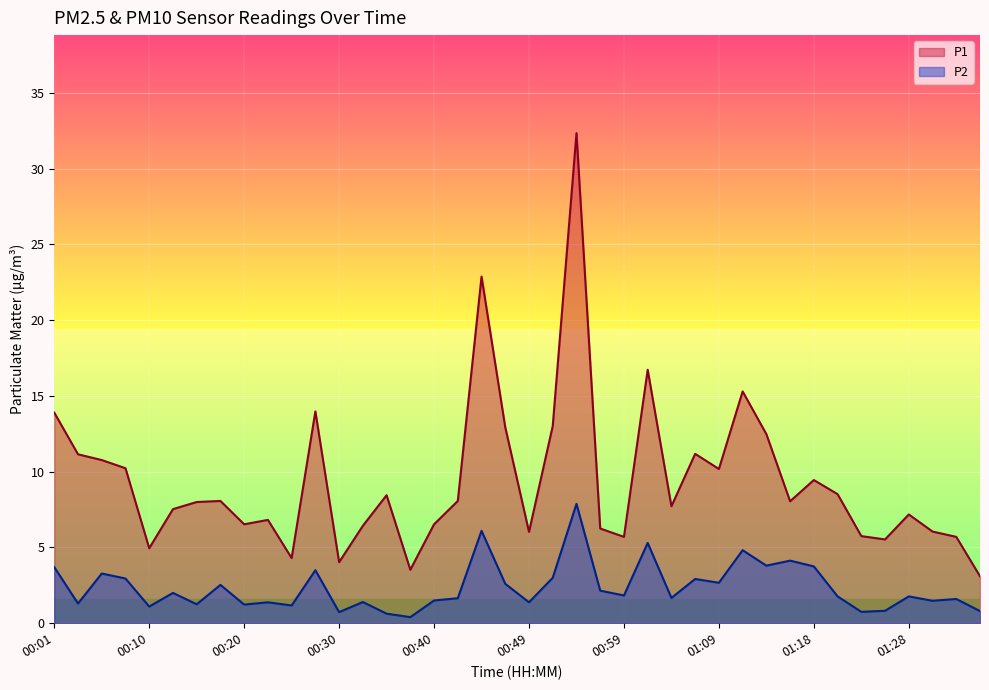

What is the difference between the P2 values at 00:44 and 01:35?

5.3